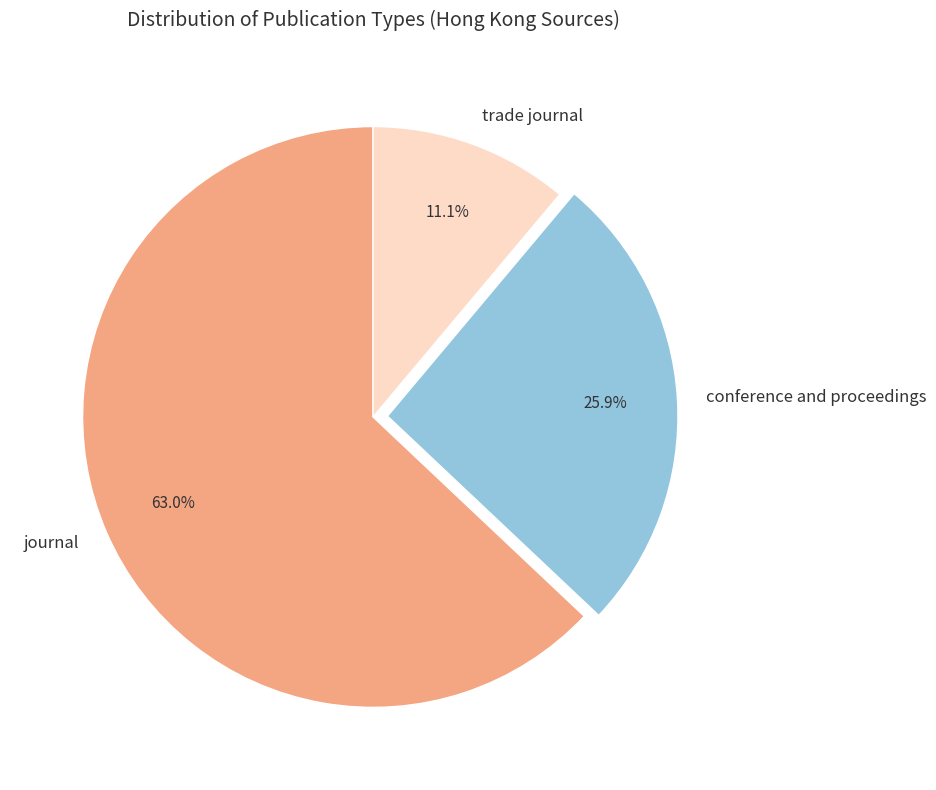

Does journal represent more than half of the total?

Yes